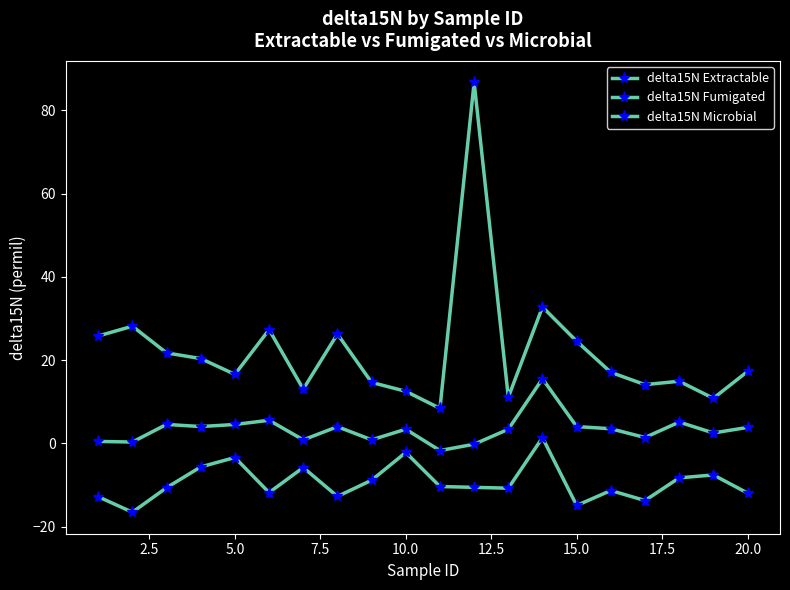

Does the chart have visible grid lines?

No